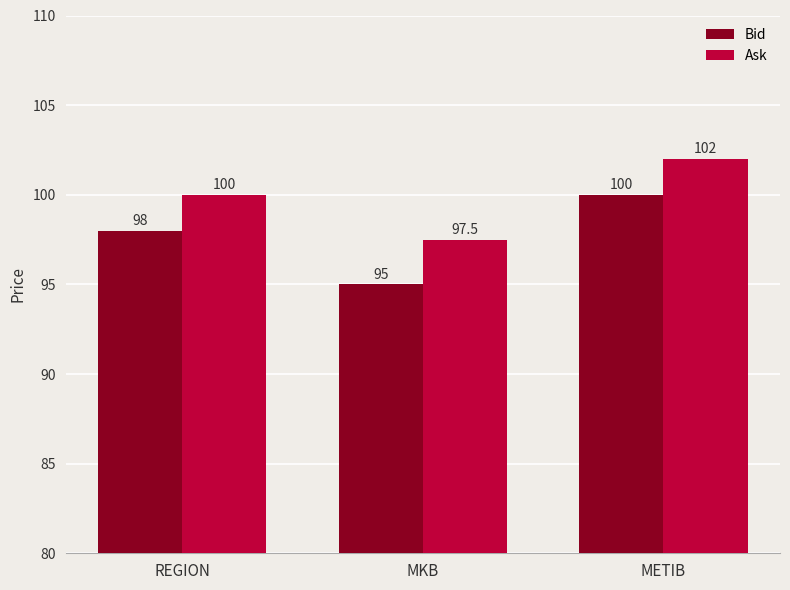

Rank the categories by Bid value from highest to lowest.

METIB, REGION, MKB